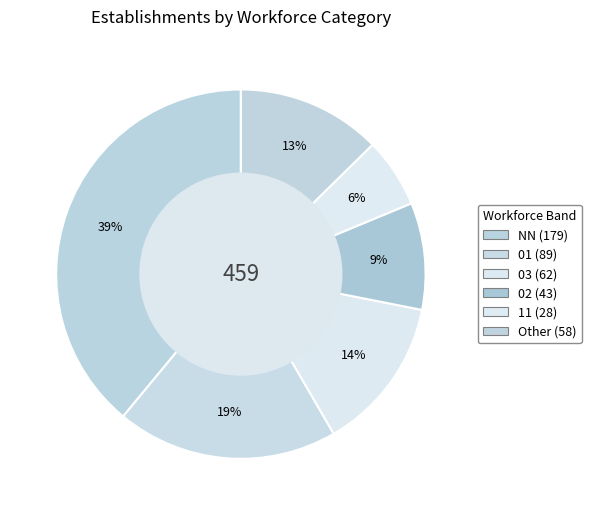

How many slices are in this pie chart?

6